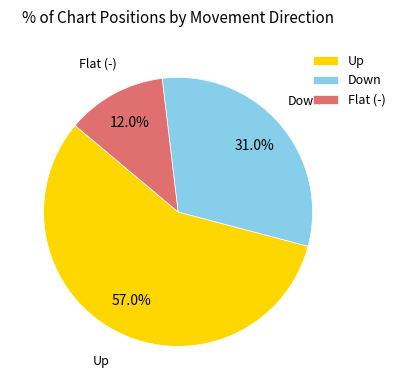

Which category has the biggest portion of the pie?

Up